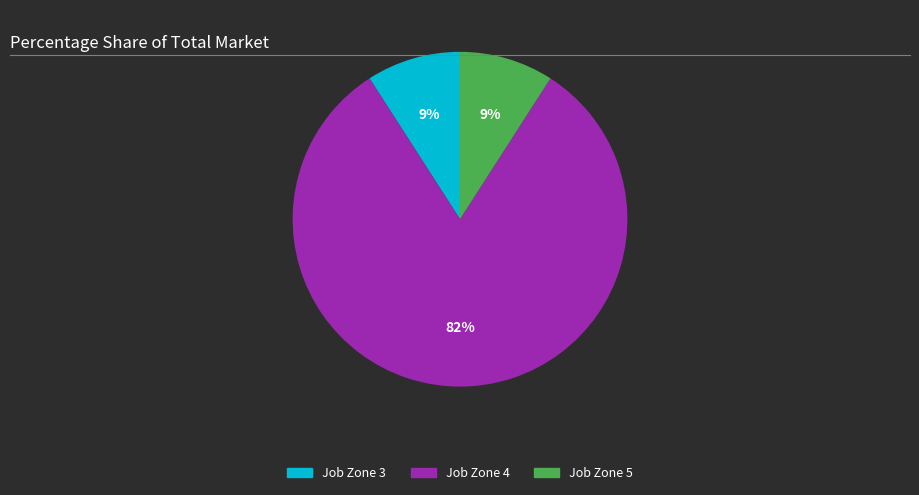

To the nearest percent, what is the average slice percentage?

33%